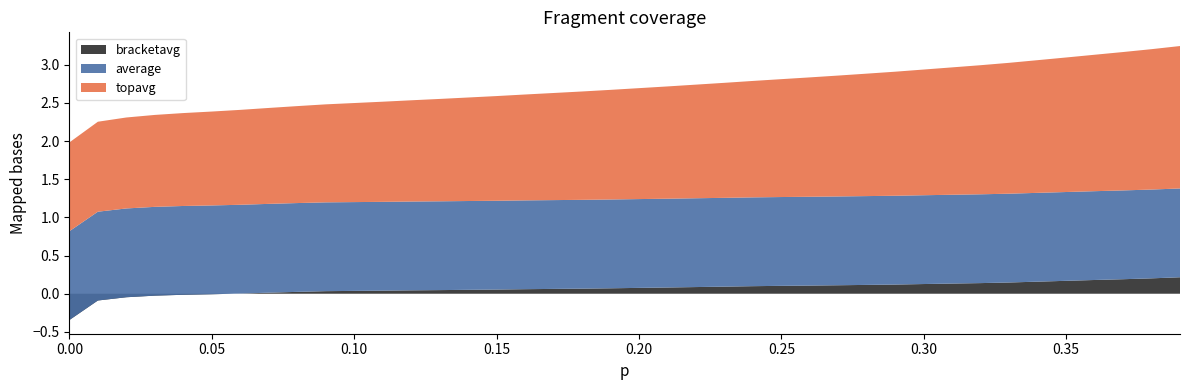

Reading left to right, list all the values displayed in this chart.

topavg: 1.2	1.2	1.2	1.2	1.2	1.2	1.2	1.3	1.3	1.3	1.3	1.3	1.3	1.3	1.4	1.4	1.4	1.4	1.4	1.4	1.5	1.5	1.5	1.5	1.5	1.5	1.6	1.6	1.6	1.6	1.6	1.7	1.7	1.7	1.7	1.8	1.8	1.8	1.8	1.9
average: 1.2	1.2	1.2	1.2	1.2	1.2	1.2	1.2	1.2	1.2	1.2	1.2	1.2	1.2	1.2	1.2	1.2	1.2	1.2	1.2	1.2	1.2	1.2	1.2	1.2	1.2	1.2	1.2	1.2	1.2	1.2	1.2	1.2	1.2	1.2	1.2	1.2	1.2	1.2	1.2
bracketavg: -0.3	-0.1	-0.0	-0.0	-0.0	-0.0	0.0	0.0	0.0	0.0	0.0	0.0	0.0	0.0	0.1	0.1	0.1	0.1	0.1	0.1	0.1	0.1	0.1	0.1	0.1	0.1	0.1	0.1	0.1	0.1	0.1	0.1	0.1	0.1	0.2	0.2	0.2	0.2	0.2	0.2